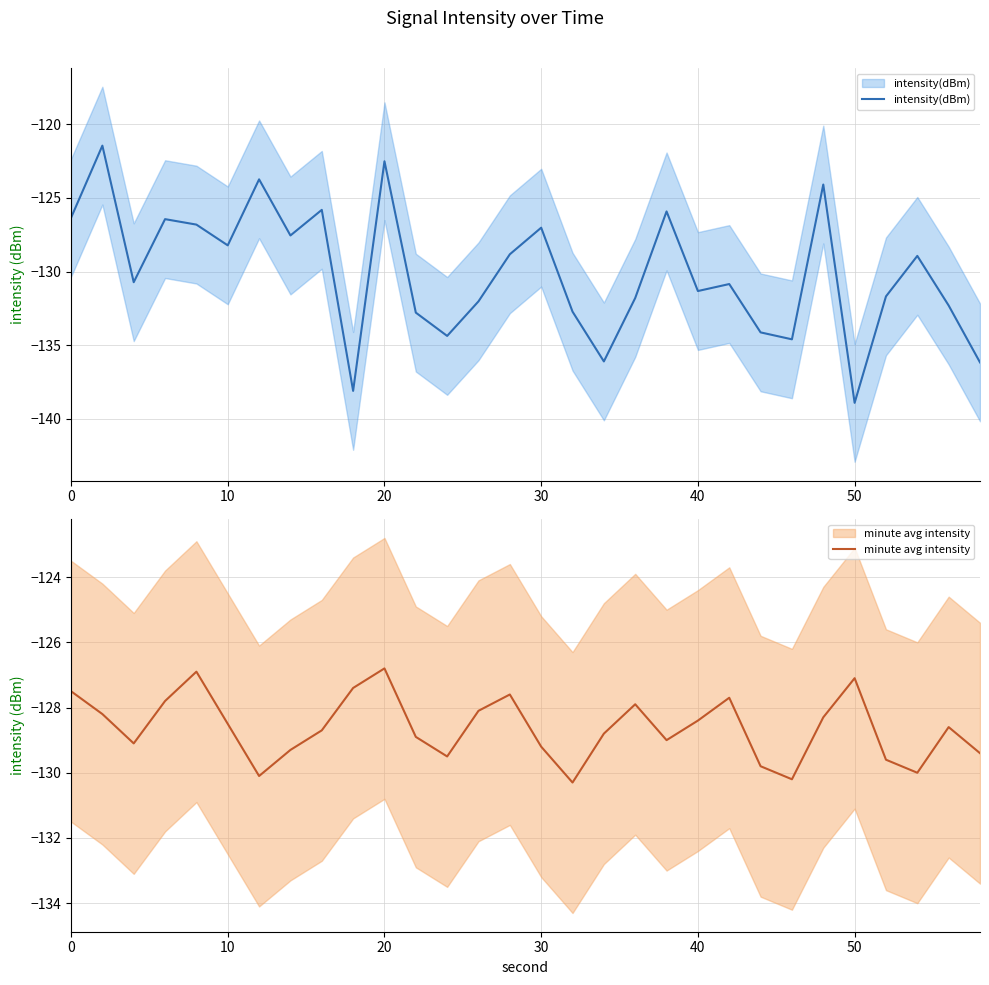

What is the average value of the minute avg intensity series?

-128.6